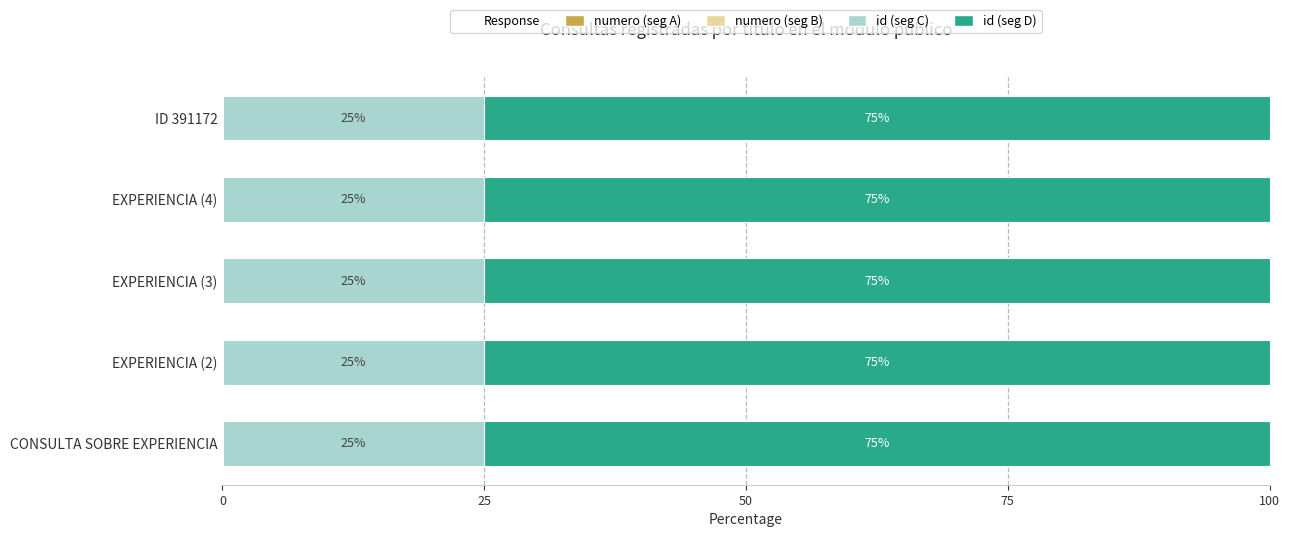

What is the total value across all series at EXPERIENCIA (2)?

100.0